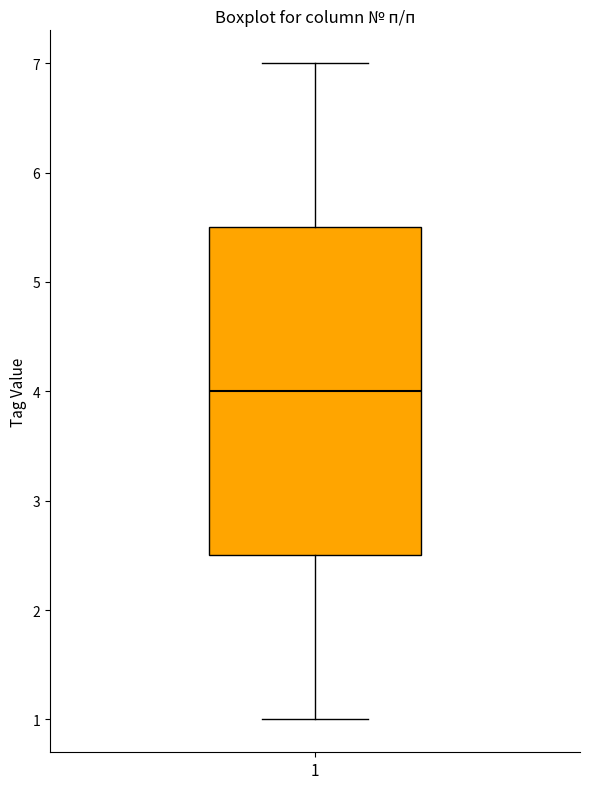

Transcribe this box plot: give where the median line is, the range the box spans, and where the two whiskers end, as read against the y-axis. The values are not printed on the chart, so give them approximately, as read against the axis.

median 4.0, box 2.5 to 5.5, whiskers 1.0 to 7.0